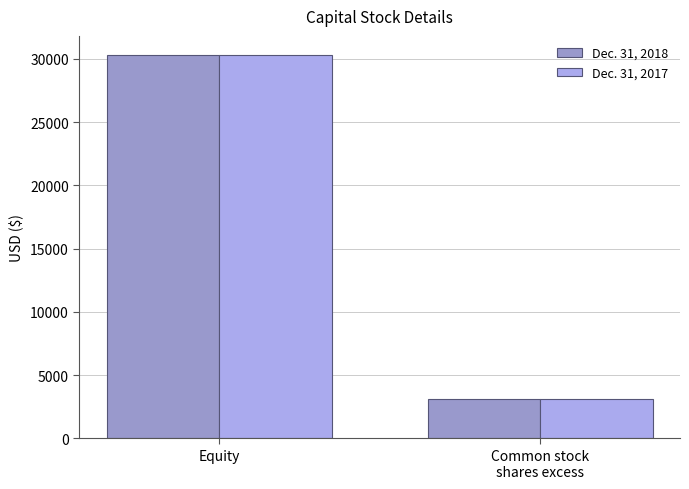

Which category has the highest value across all series?

Equity